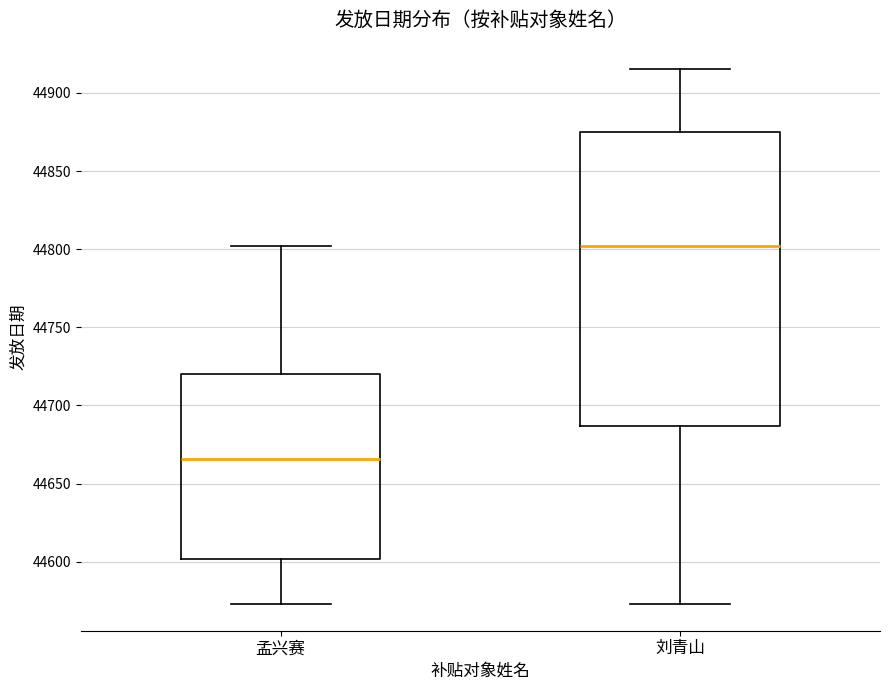

Which box has the lowest median line?

孟兴赛